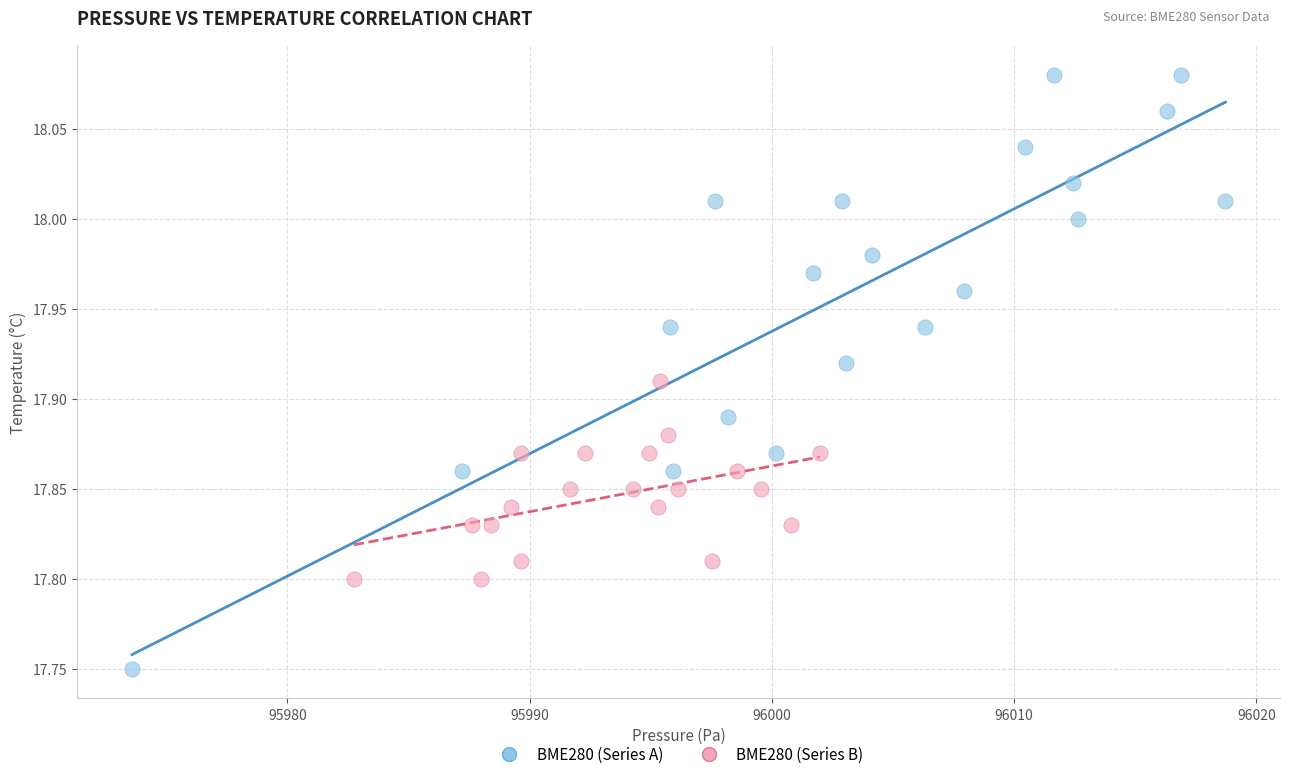

What are all the series names shown in the legend?

BME280 (Series A), BME280 (Series B)